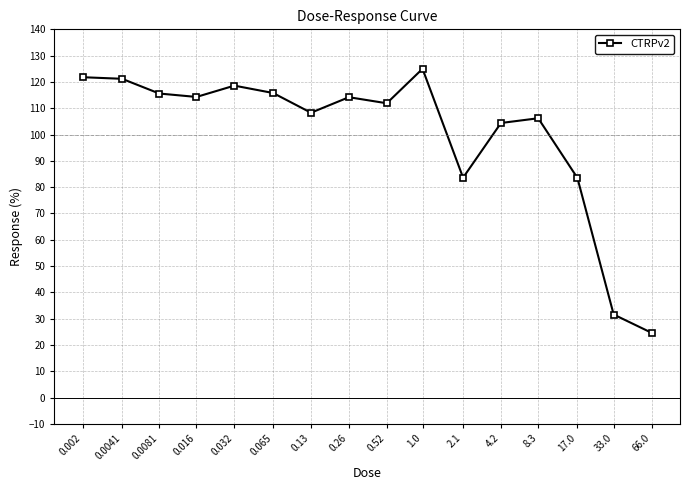

Which category has the lowest value across all series?

66.0